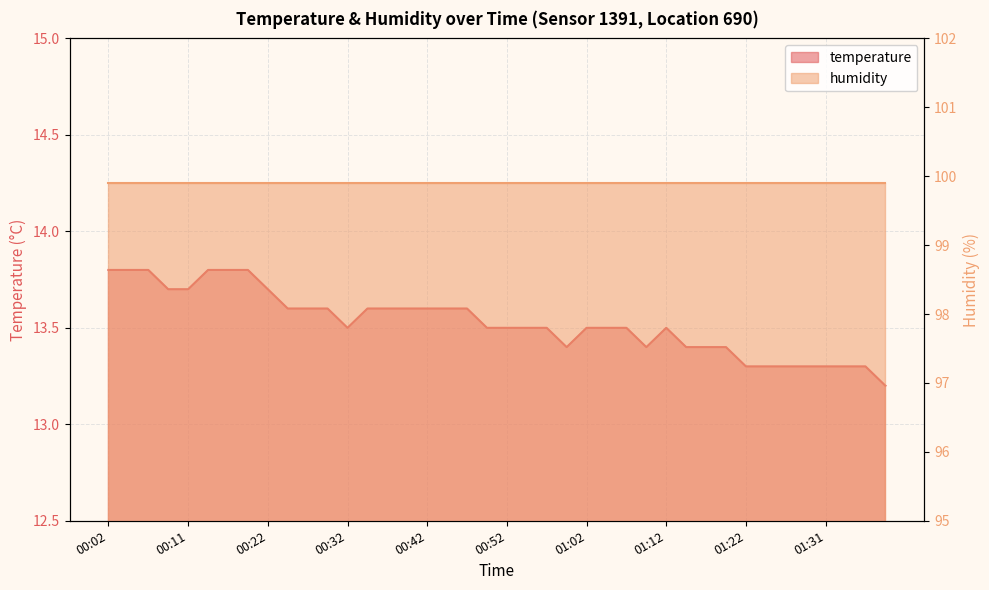

Reading left to right, transcribe all the data shown in this chart.

00:02=13.8	00:04=13.8	00:06=13.8	00:09=13.7	00:11=13.7	00:14=13.8	00:17=13.8	00:20=13.8	00:22=13.7	00:25=13.6	00:27=13.6	00:30=13.6	00:32=13.5	00:35=13.6	00:37=13.6	00:40=13.6	00:42=13.6	00:45=13.6	00:47=13.6	00:50=13.5	00:52=13.5	00:55=13.5	00:57=13.5	01:00=13.4	01:02=13.5	01:04=13.5	01:07=13.5	01:09=13.4	01:12=13.5	01:14=13.4	01:17=13.4	01:19=13.4	01:22=13.3	01:24=13.3	01:27=13.3	01:29=13.3	01:31=13.3	01:34=13.3	01:36=13.3	01:39=13.2